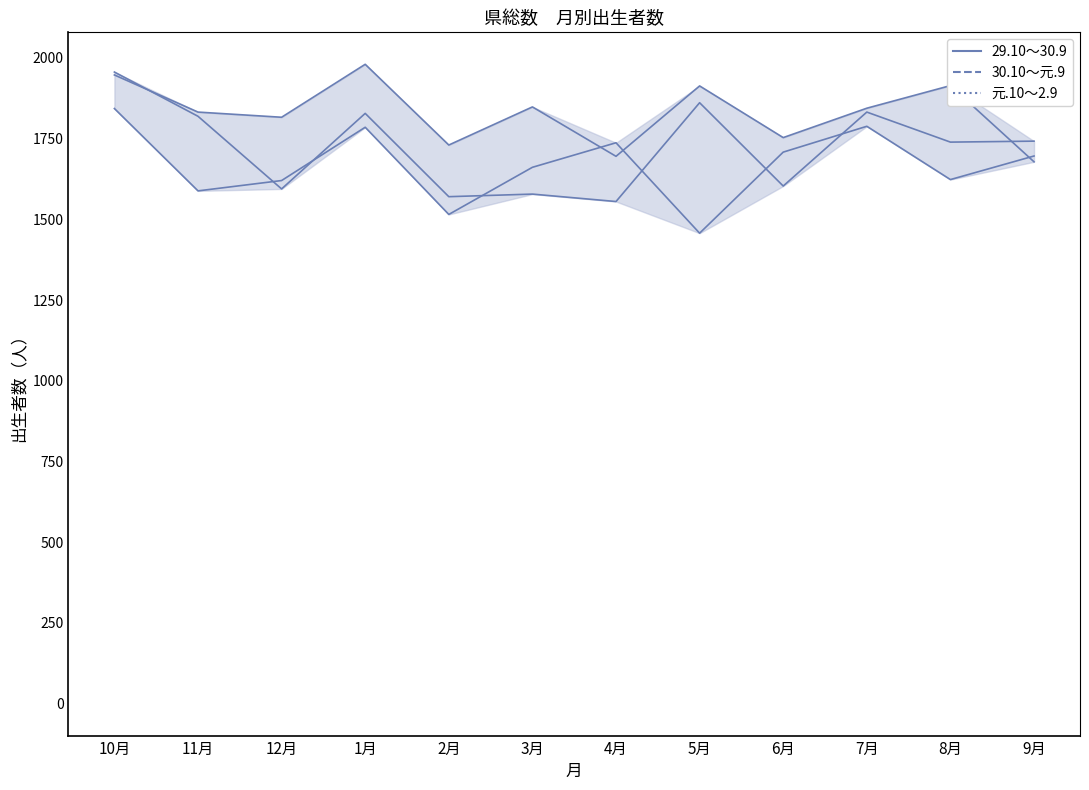

Reading left to right, what are all the values shown in this chart?

29.10～30.9: 1947	1832	1816	1980	1730	1848	1695	1913	1753	1844	1914	1678
30.10～元.9: 1956	1819	1594	1828	1570	1578	1555	1861	1603	1832	1739	1742
元.10～2.9: 1843	1588	1620	1785	1515	1661	1737	1457	1708	1788	1623	1696